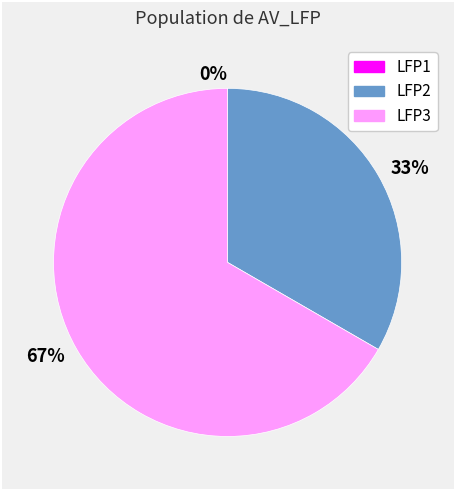

Is it true that LFP1 is 9% of the pie?

False